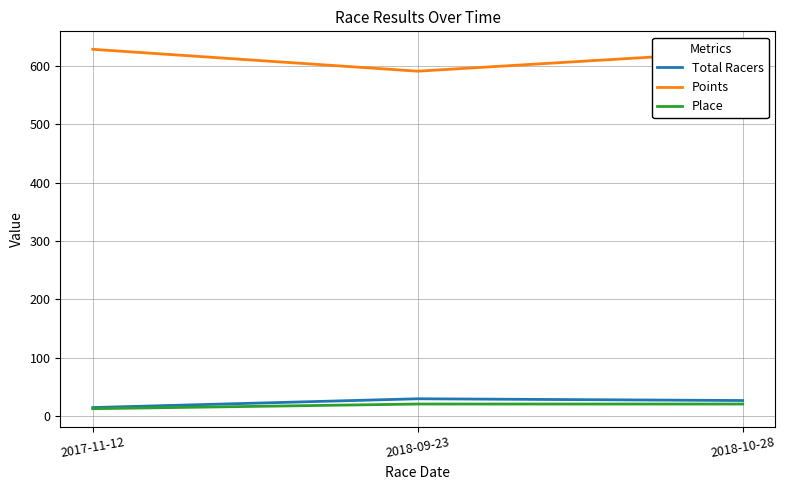

How many distinct data groups are displayed?

3